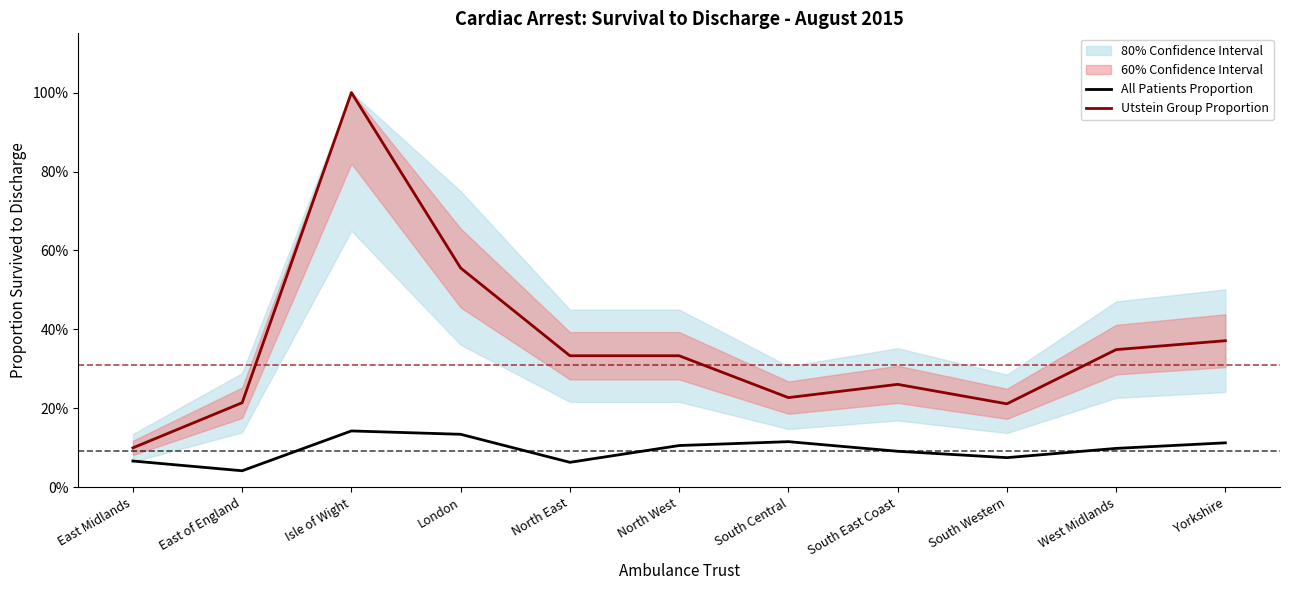

How many All Patients Proportion values are between 0 and 1?

11